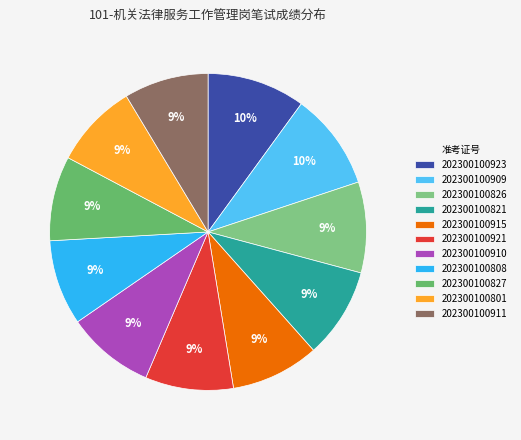

True or false: 202300100827 accounts for 1% of the total.

False